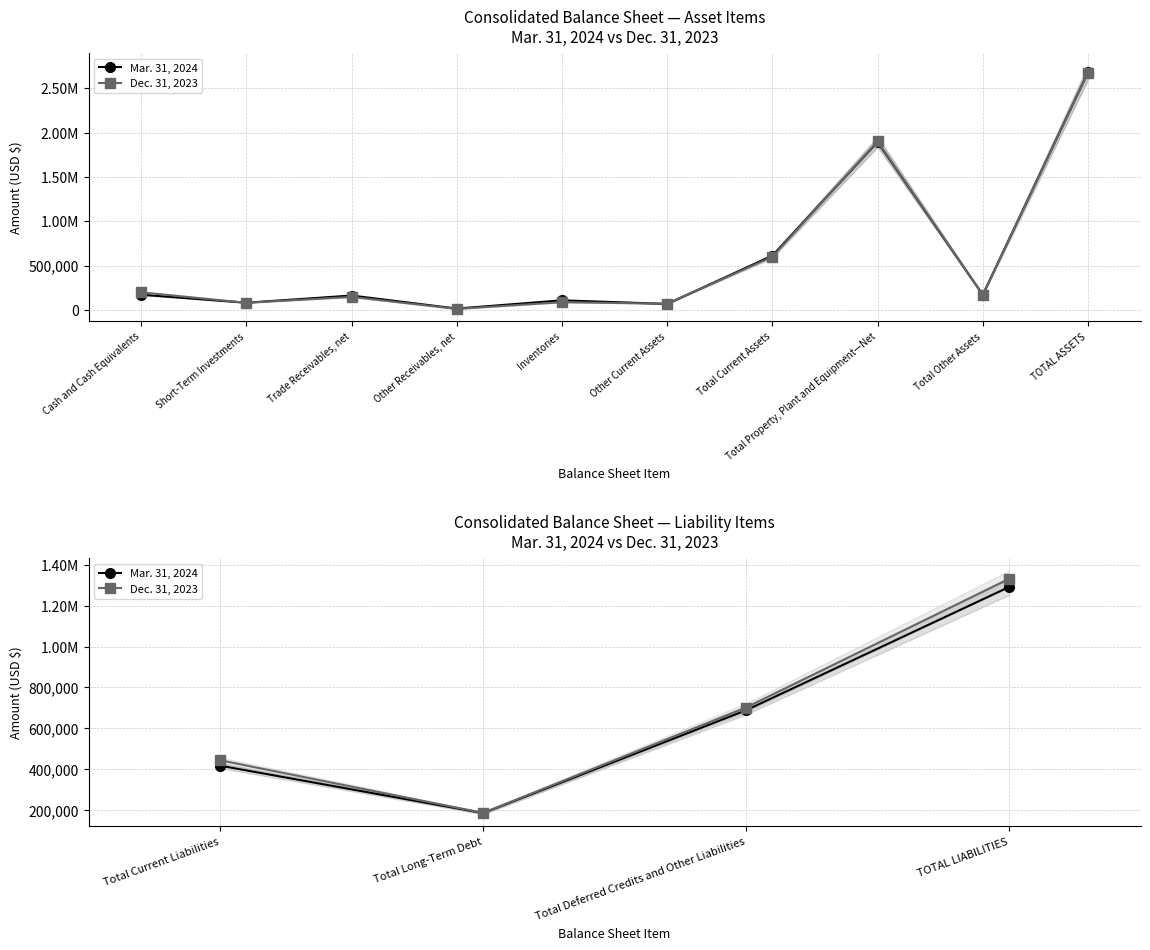

In Dec. 31, 2023, how many points are lower than both neighbors (excluding endpoints)?

1